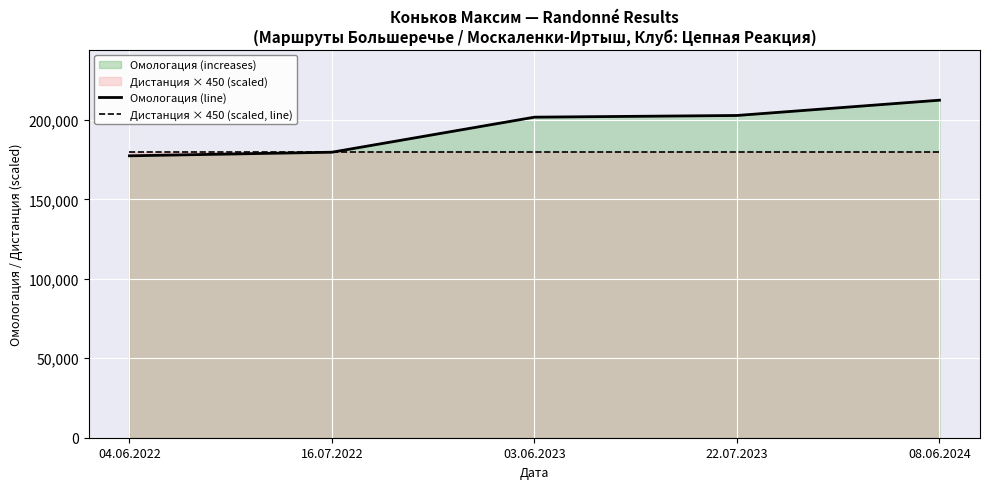

The value of Омологация (line) at 04.06.2022 is 177432. True or false?

True